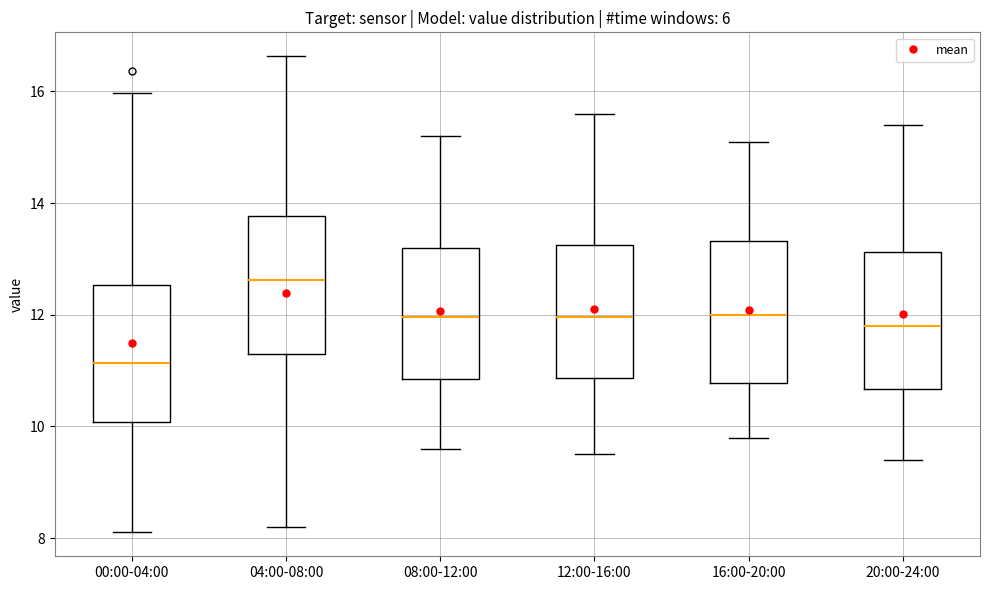

Where is the upper edge of the box for 08:00-12:00 on the y-axis? The values are not printed on the chart, so give them approximately, as read against the axis.

13.2